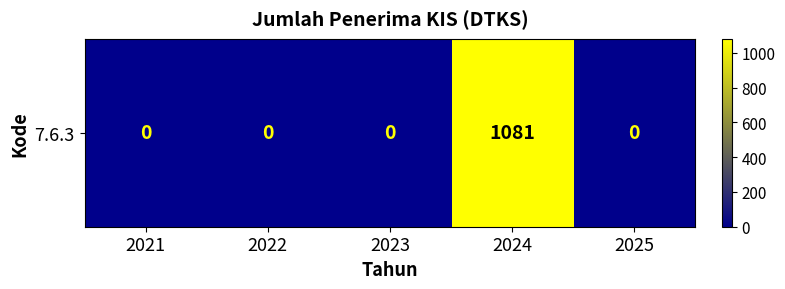

Rank the categories by value from lowest to highest.

2021, 2022, 2023, 2025, 2024